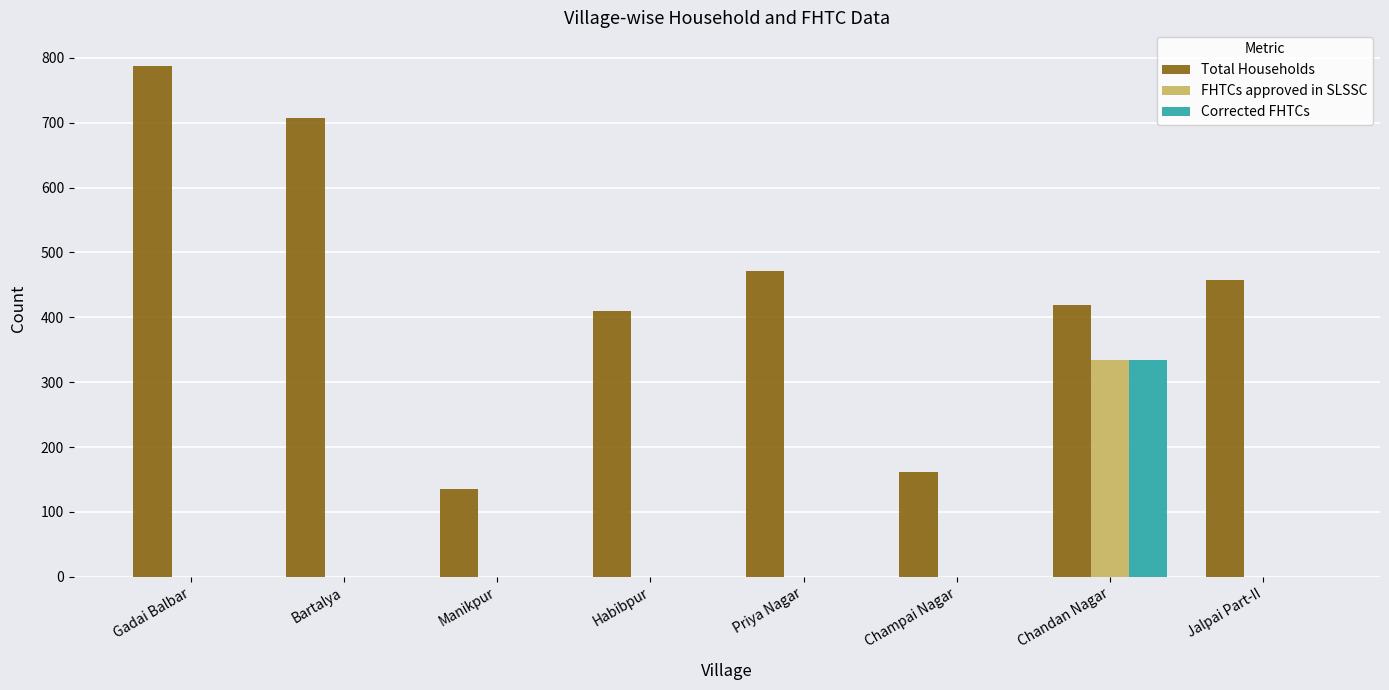

What is the total value across all series at Chandan Nagar?

1089